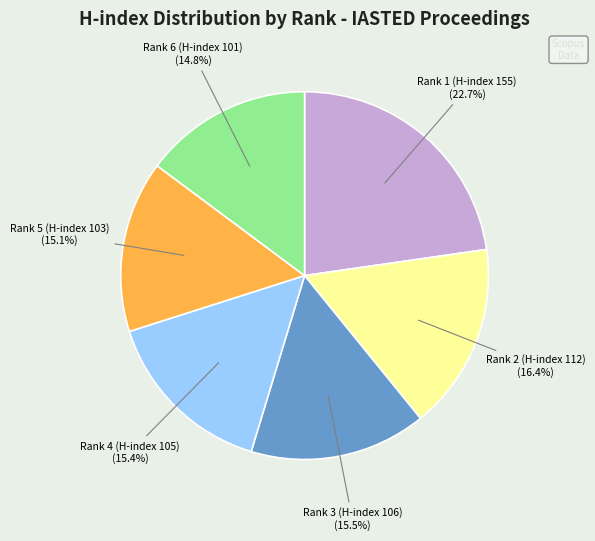

Is there any slice that represents more than half of the pie?

No